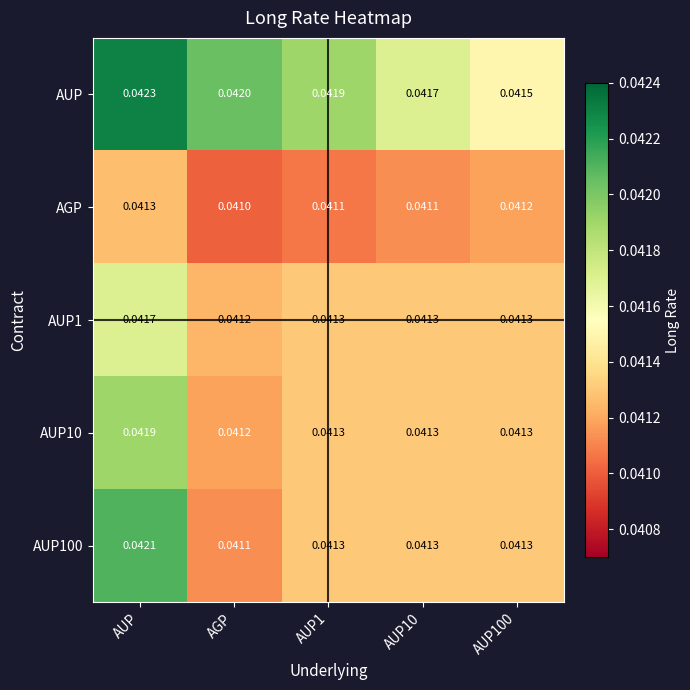

Which category has the lowest value in the AGP series?

AGP